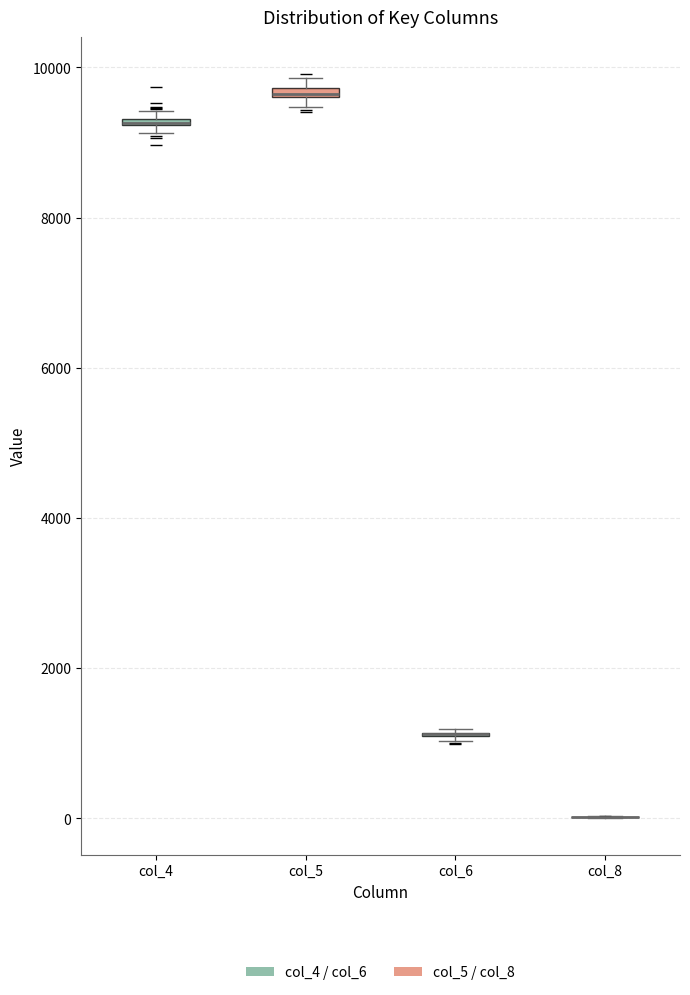

Where is the lower edge of the box for col_5 on the y-axis? The values are not printed on the chart, so give them approximately, as read against the axis.

9600